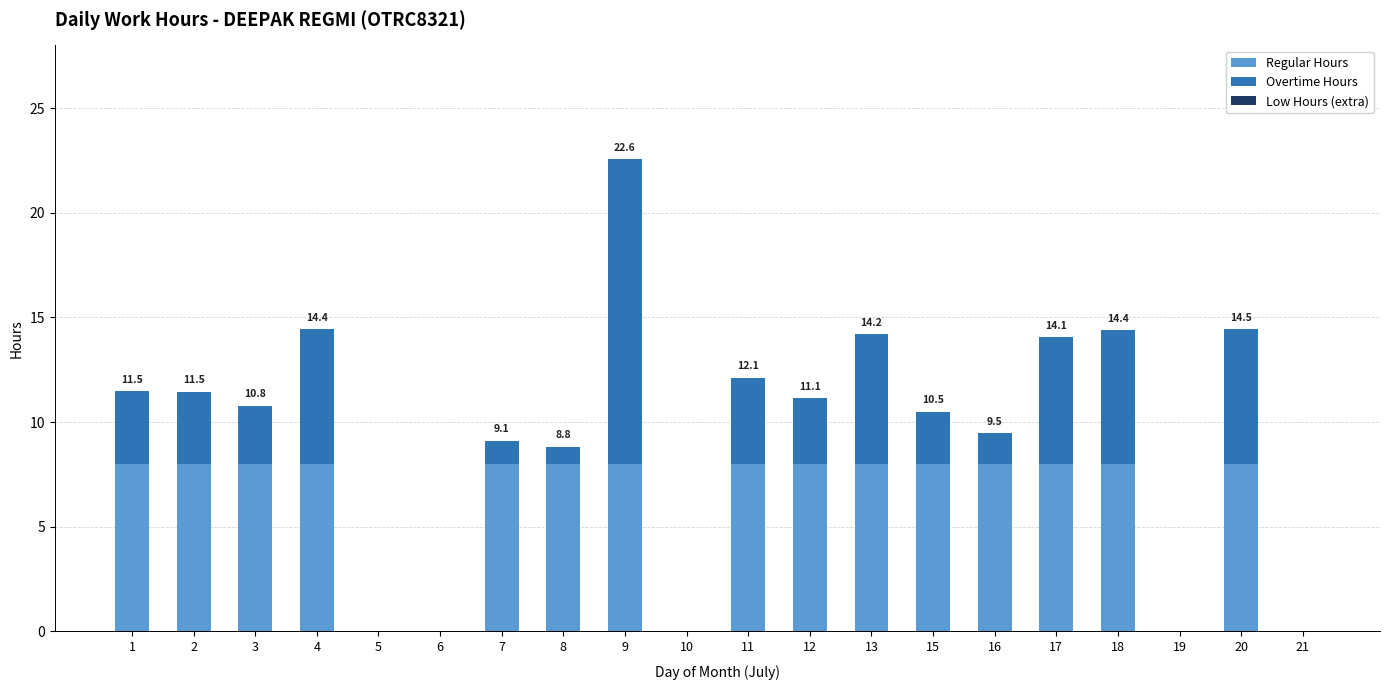

What is the average value of the Regular Hours series?

6.0